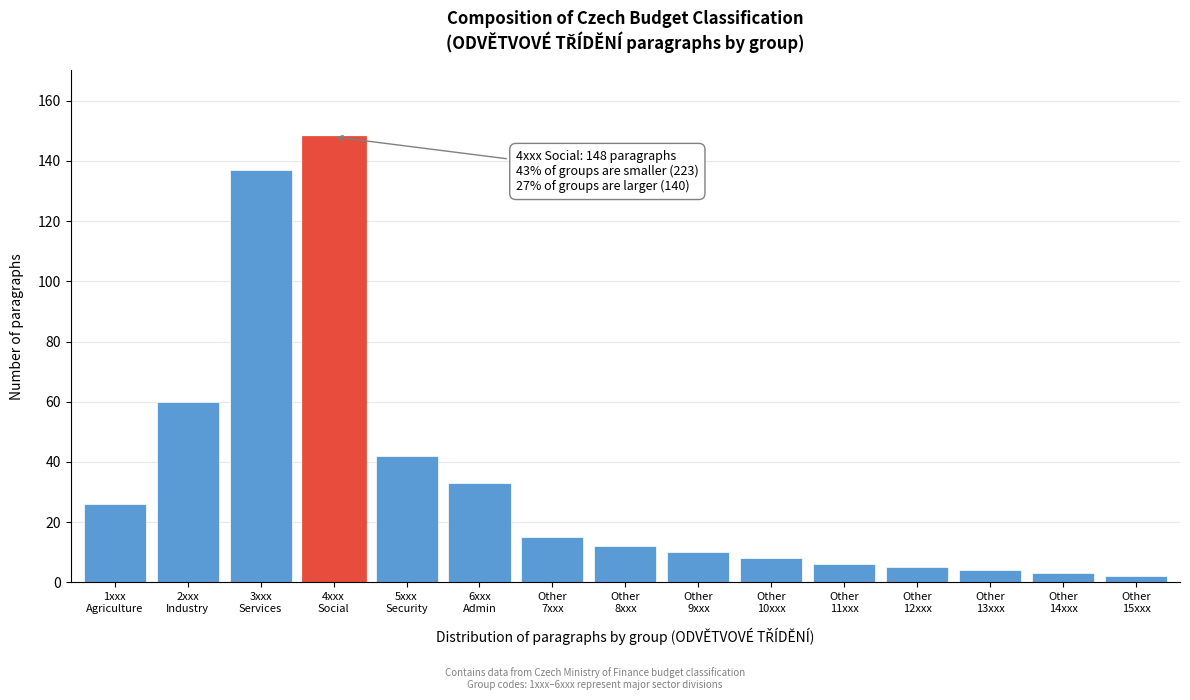

Reading left to right, what are all the values shown in this chart?

26	60	137	148	42	33	15	12	10	8	6	5	4	3	2